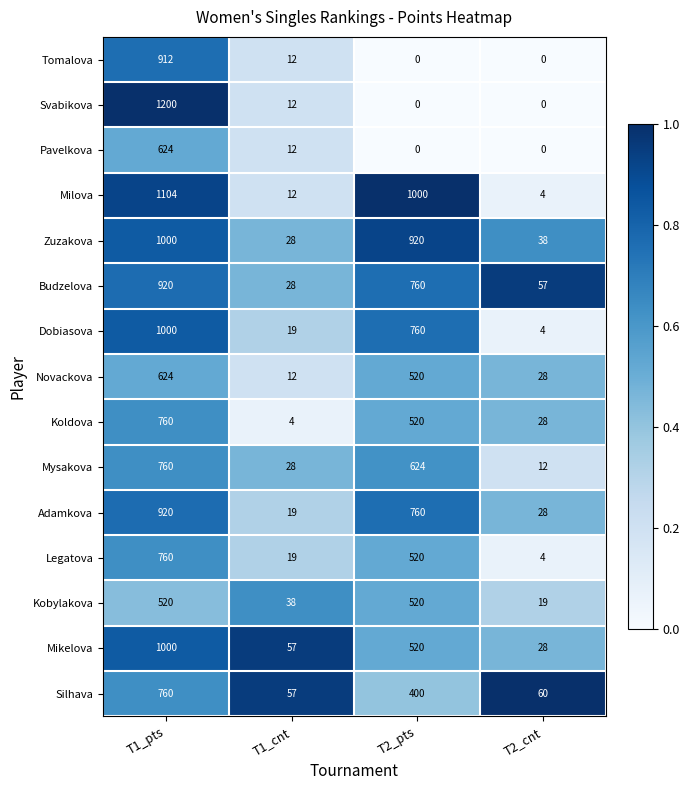

At which label does Svabikova first exceed 12?

T1_pts